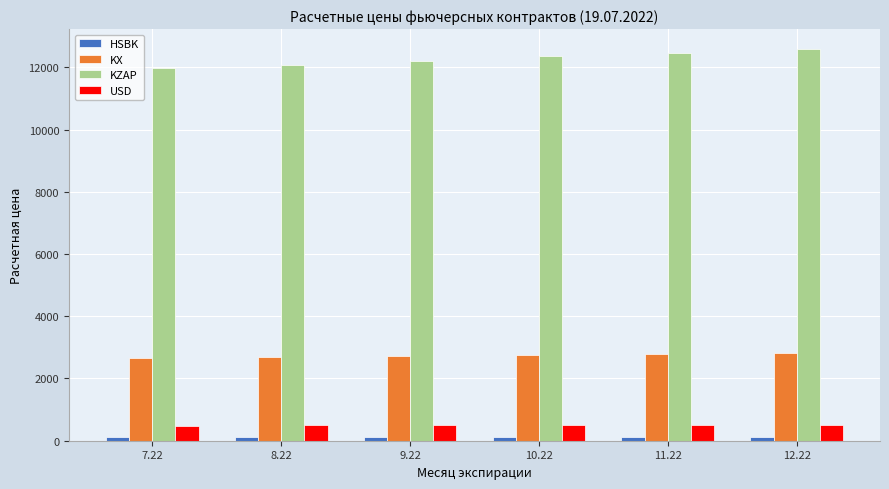

What is the difference between the maximum and minimum values in the KZAP series?

633.4